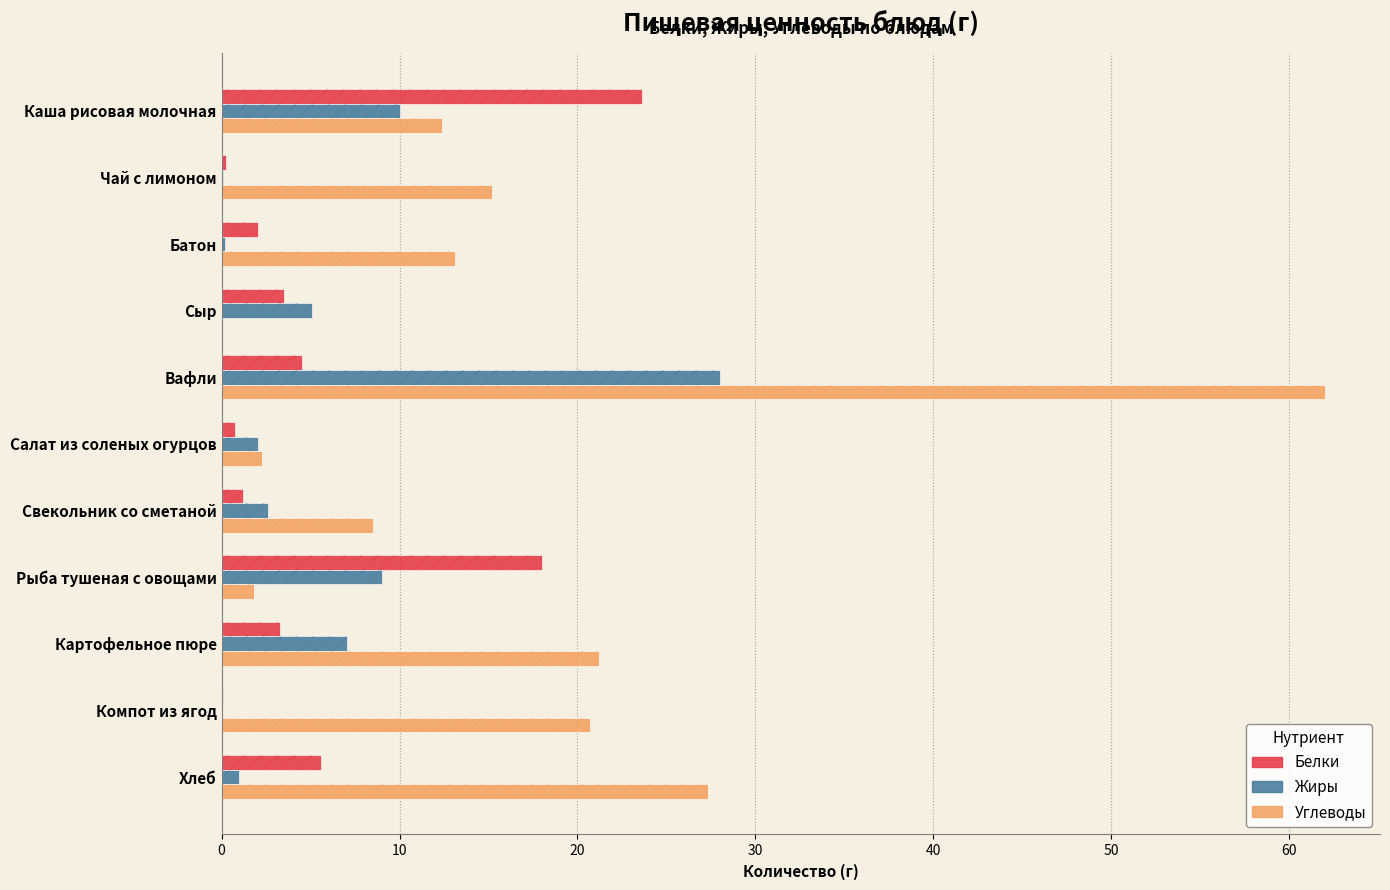

Reading left to right, extract all data points from this chart.

Белки: 23.6	0.3	2.0	3.5	4.5	0.8	1.2	18.0	3.3	0.1	5.6
Жиры: 10.0	0.1	0.2	5.1	28.0	2.0	2.6	9.0	7.1	0.0	1.0
Углеводы: 12.4	15.2	13.1	0.0	62.0	2.3	8.5	1.8	21.2	20.7	27.4